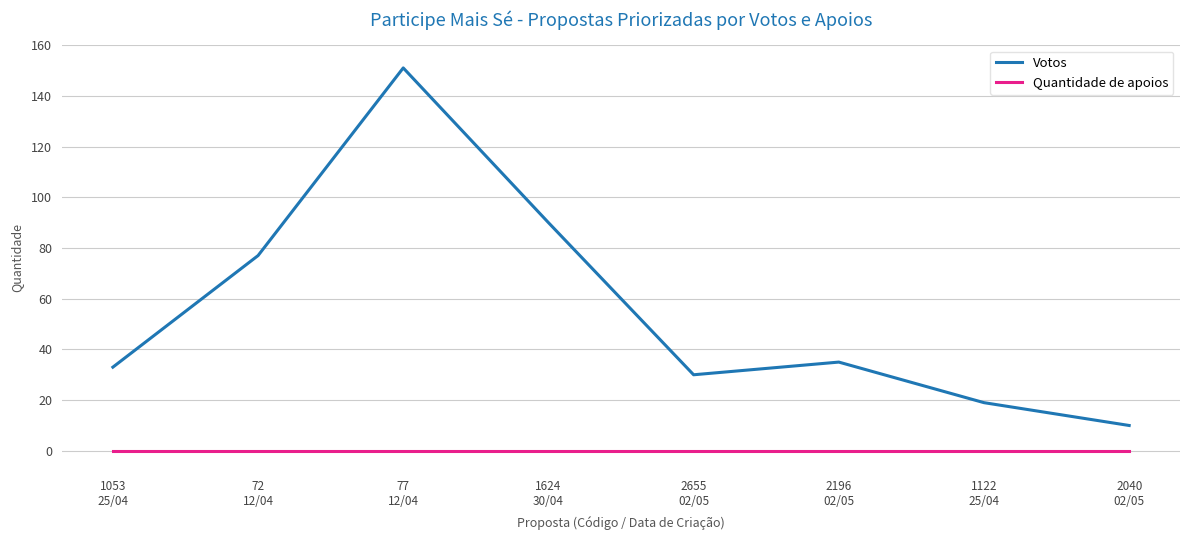

Which series has the widest spread of values?

Votos